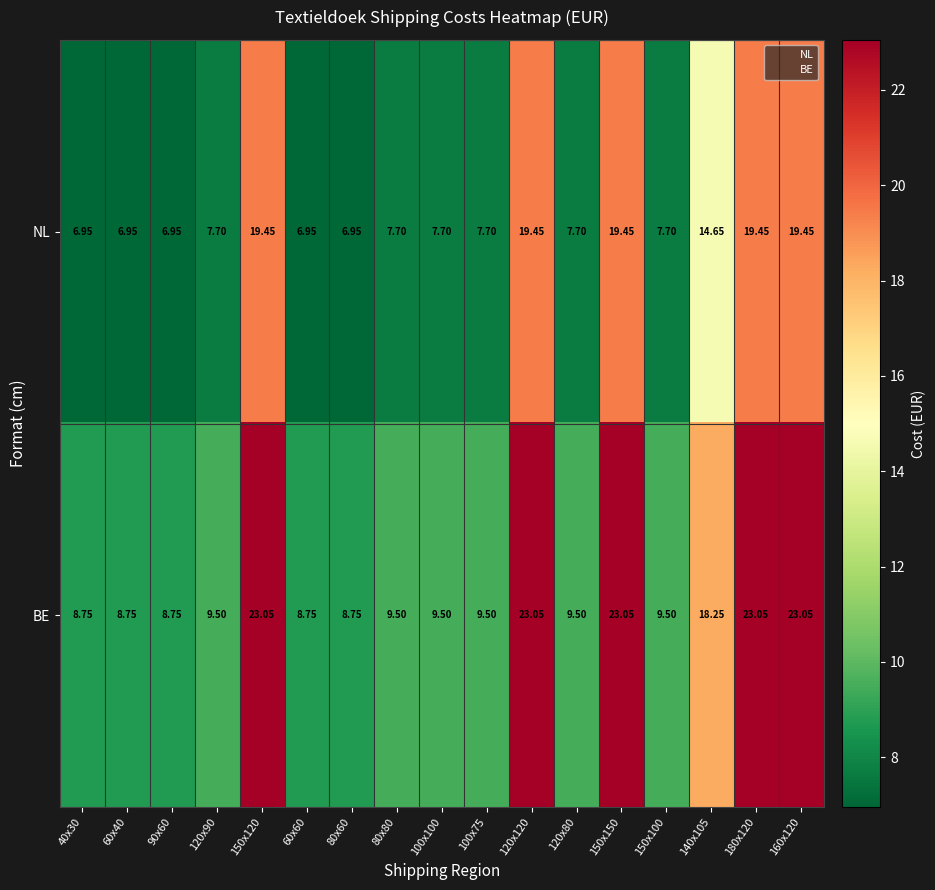

Which series has the widest spread of values?

BE